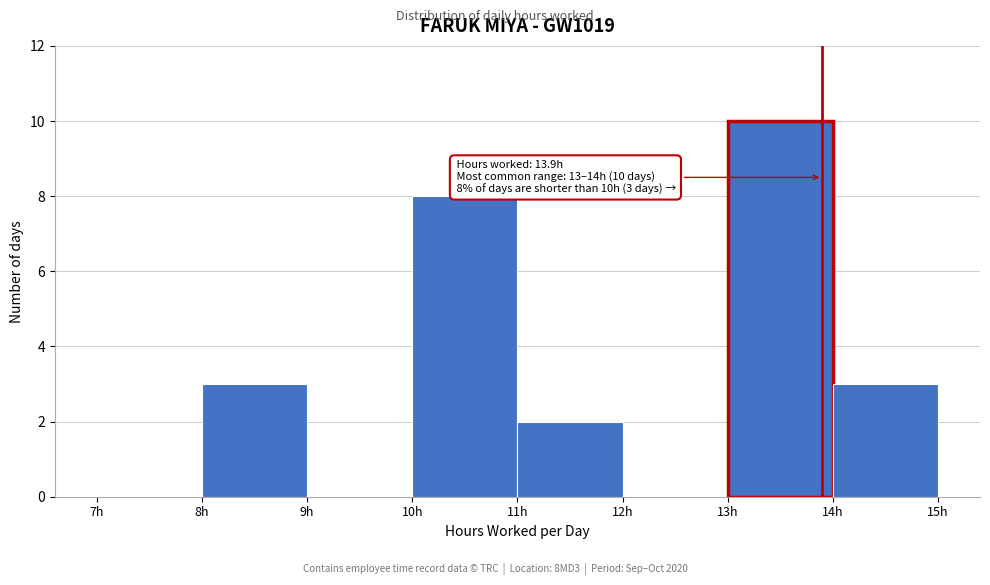

Which range on the x-axis has the tallest bar?

13 to 14